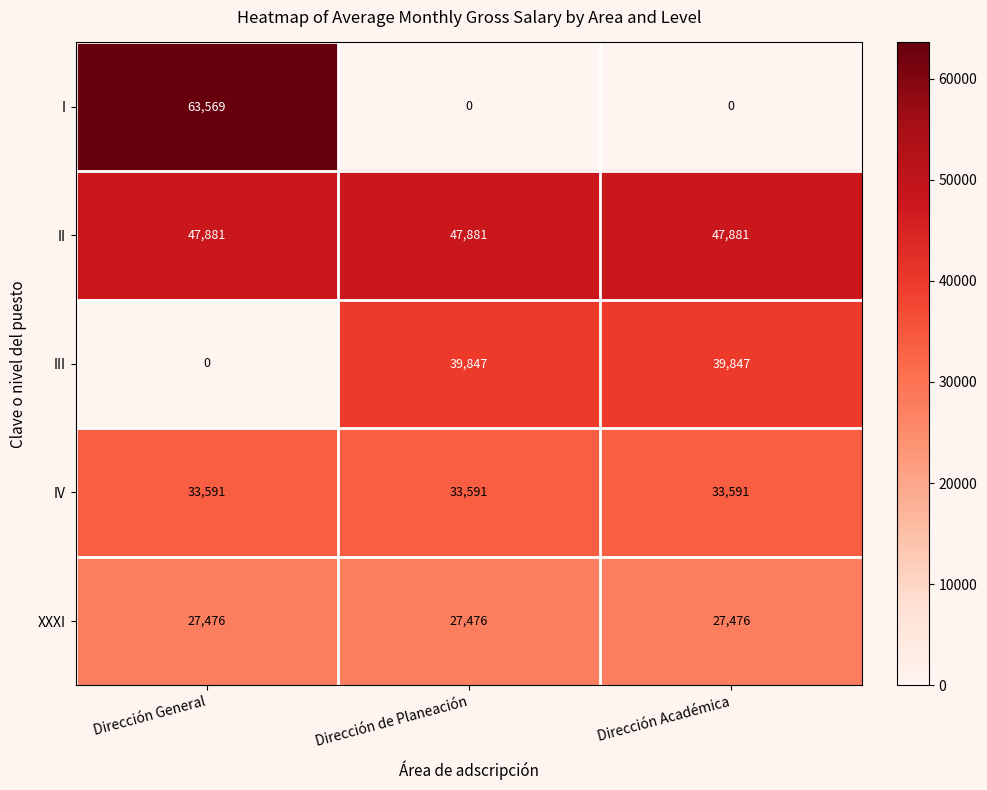

What is the difference between the III values at Dirección General and Dirección Académica?

39847